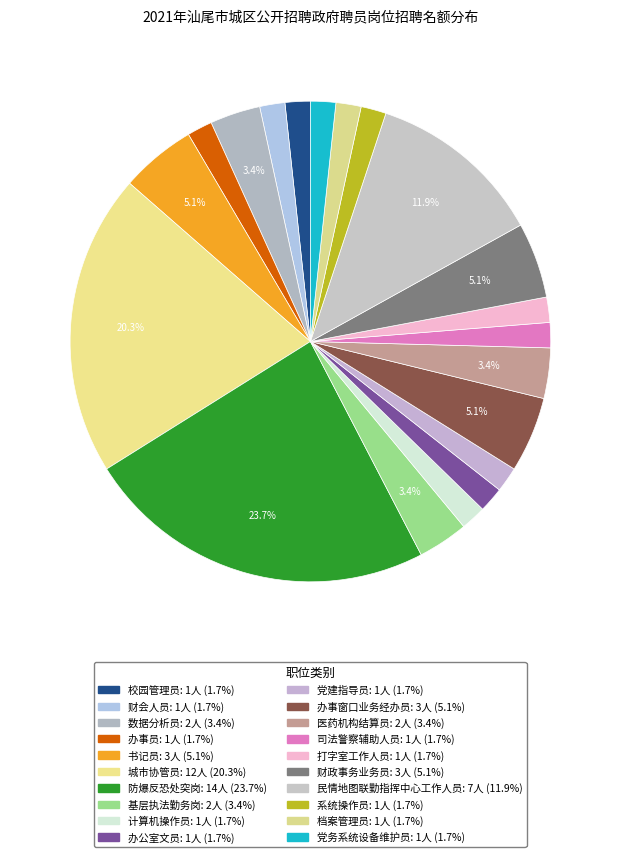

What is the smallest slice in the pie chart?

校园管理员